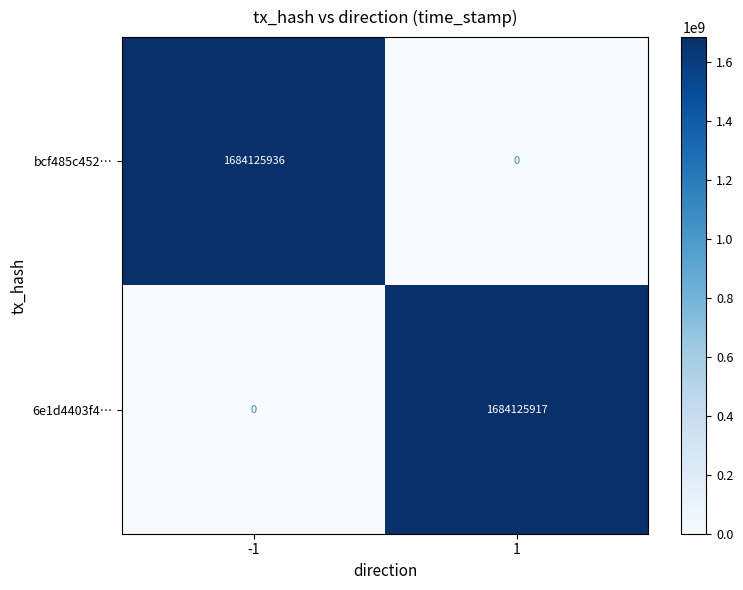

What is the sum of the 6e1d4403f4… values at 1 and -1?

1684125917